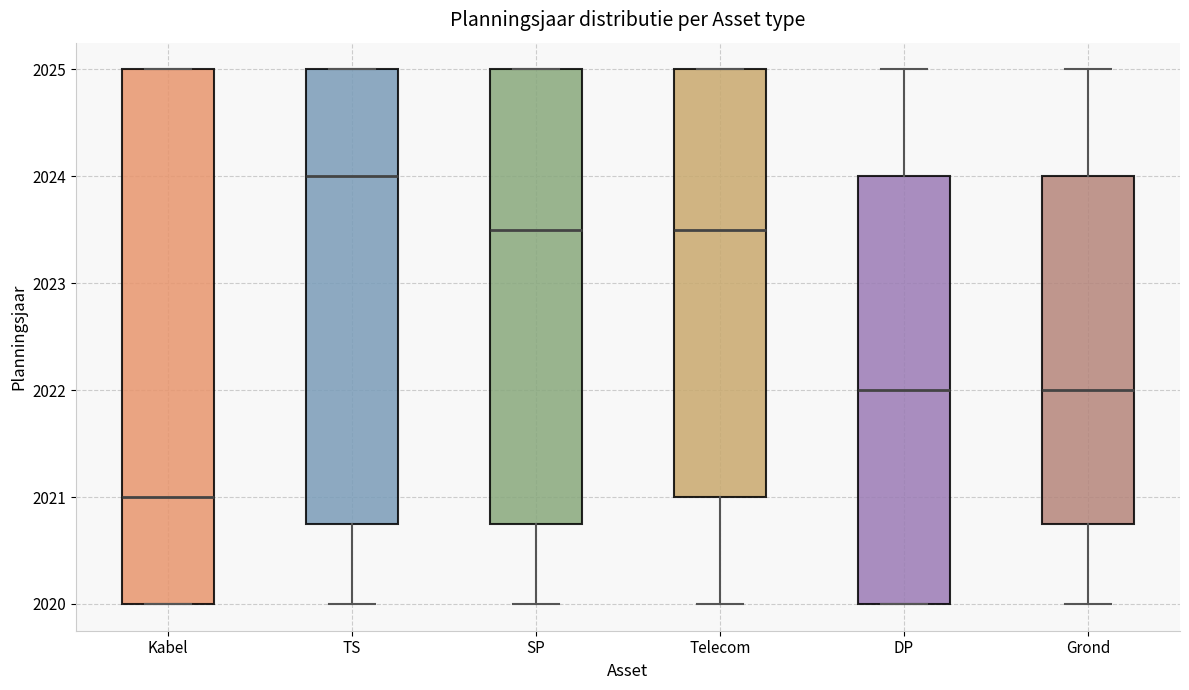

Which box's median line is the highest?

TS